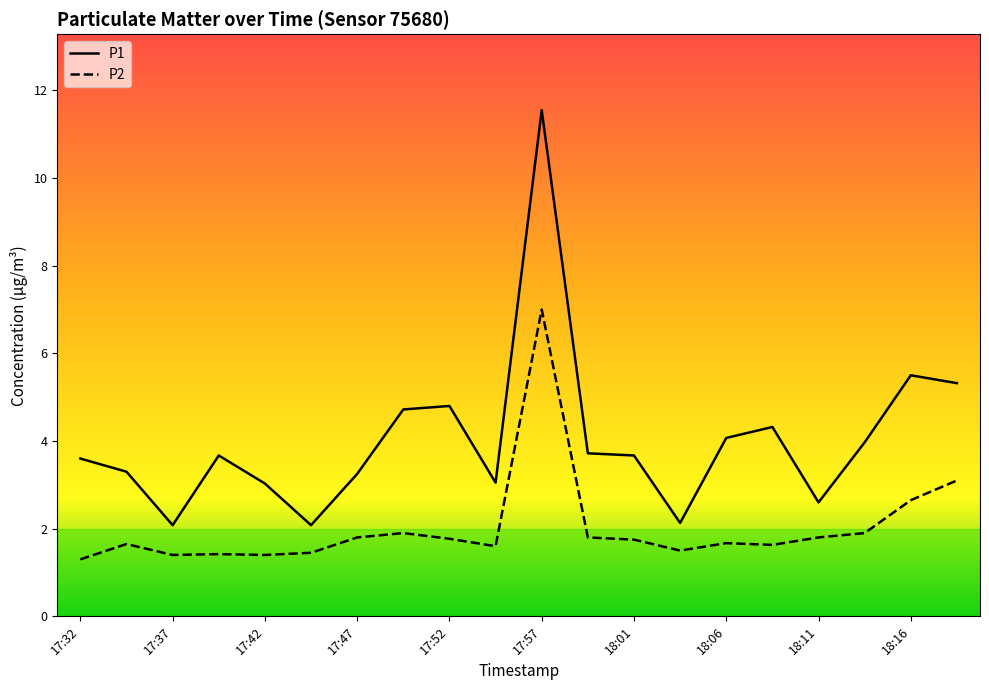

What is the difference between the maximum and minimum values in the P1 series?

9.5